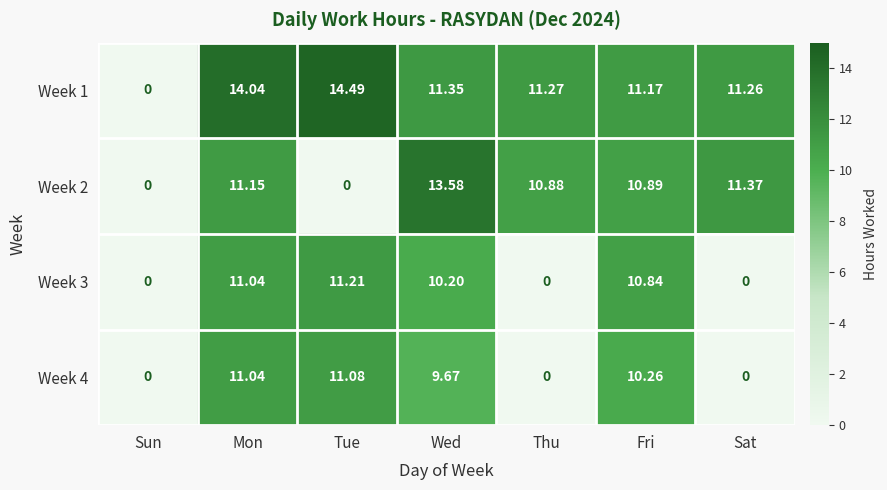

Where is Week 4 nearest to the value 5?

Wed